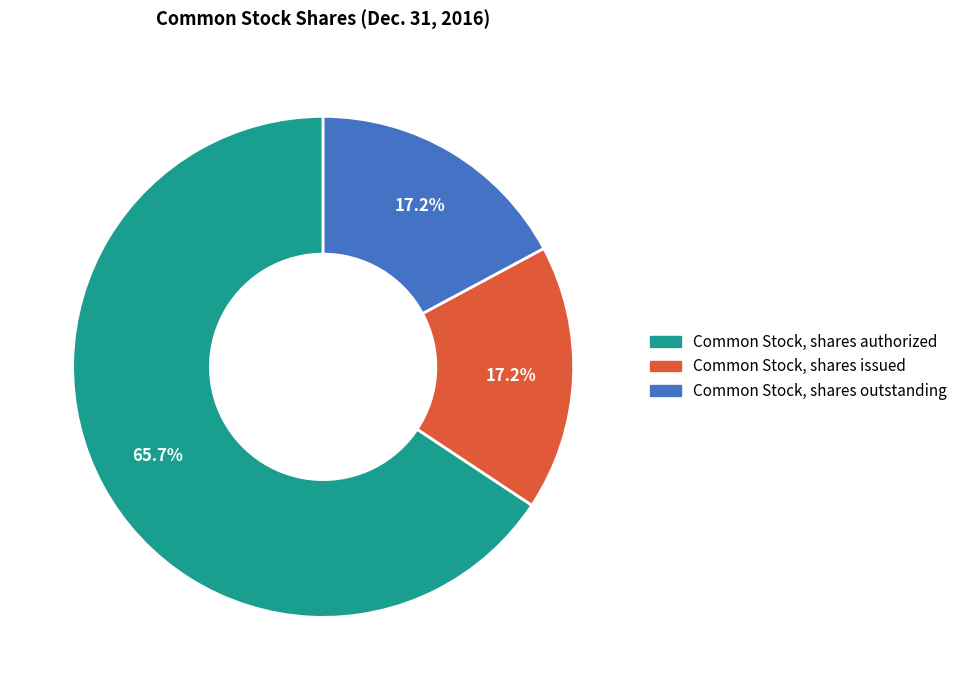

Which slice is the largest?

Common Stock, shares authorized